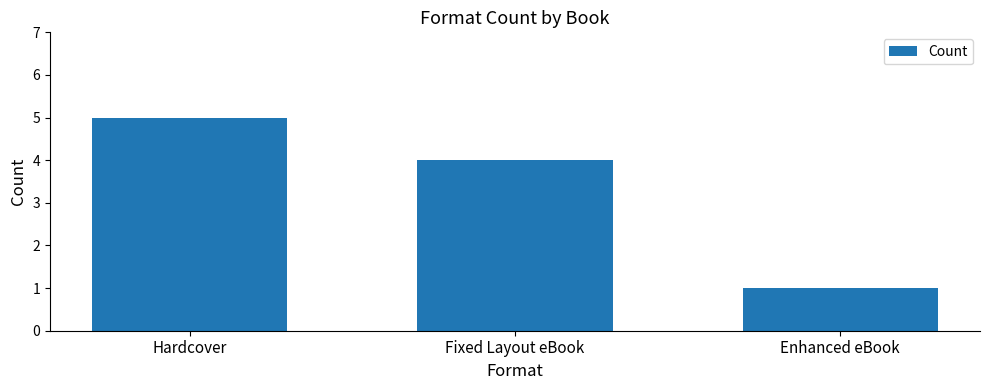

What is the label of the 1st bar from the left?

Hardcover